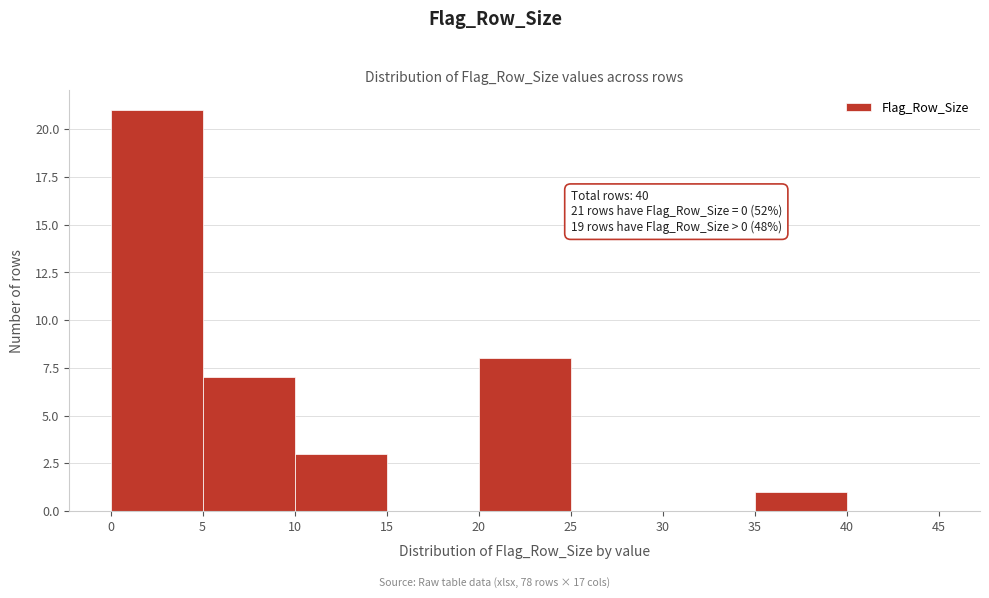

Which range on the x-axis has the tallest bar?

0 to 5